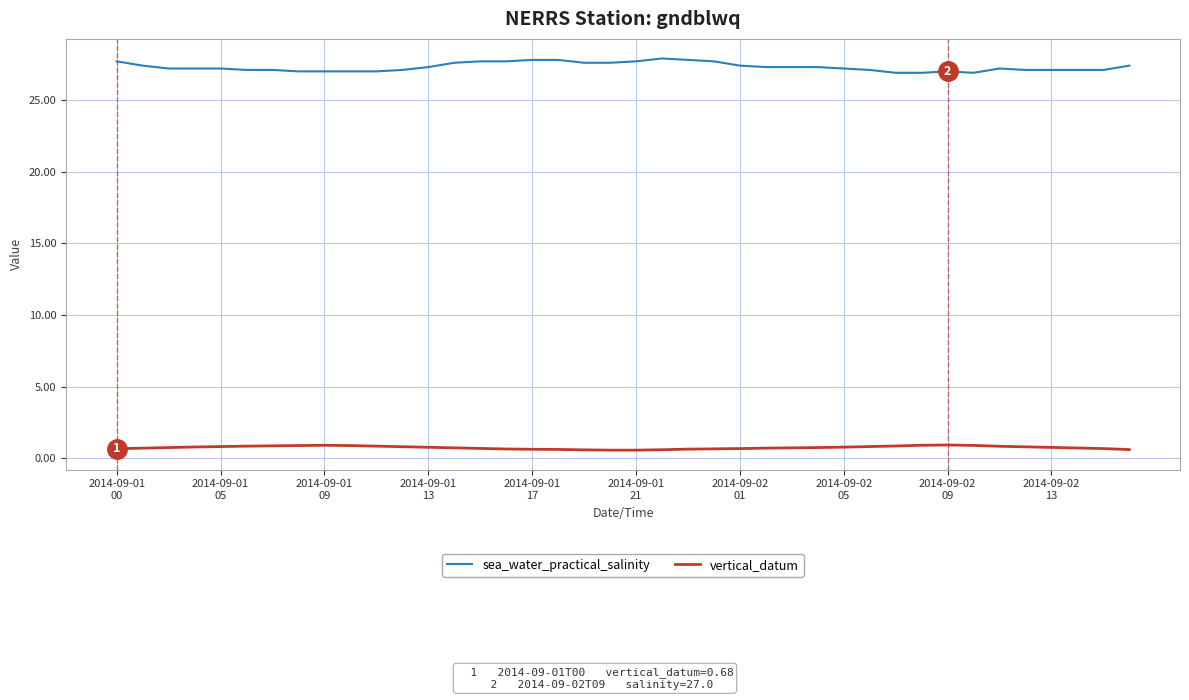

List the series in order of their overall mean, highest first.

sea_water_practical_salinity, vertical_datum